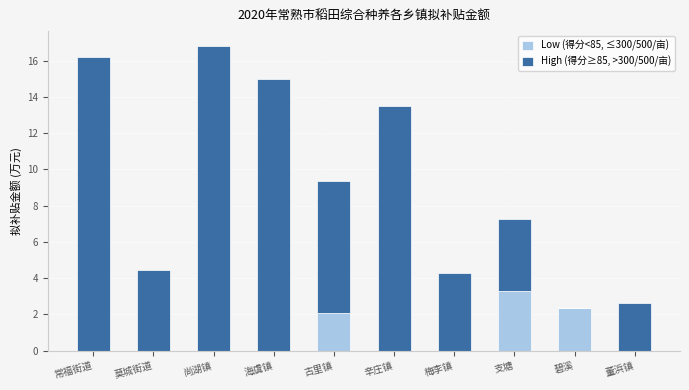

How many distinct data groups are displayed?

2